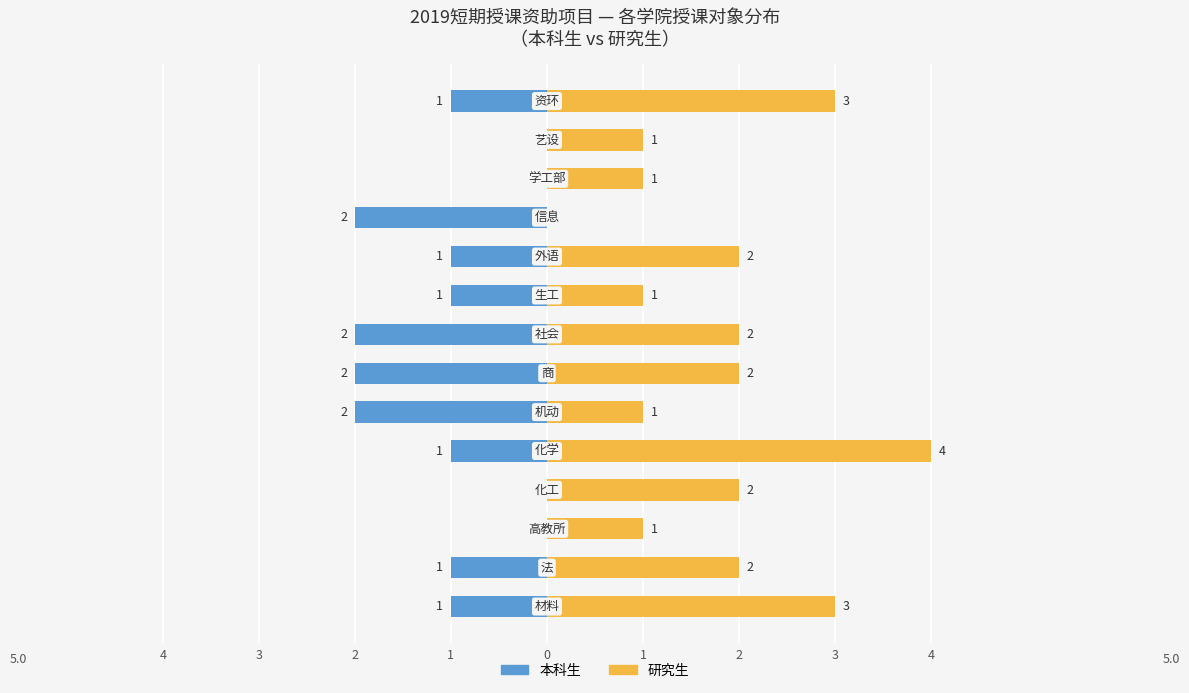

What are all the series names shown in the legend?

本科生, 研究生